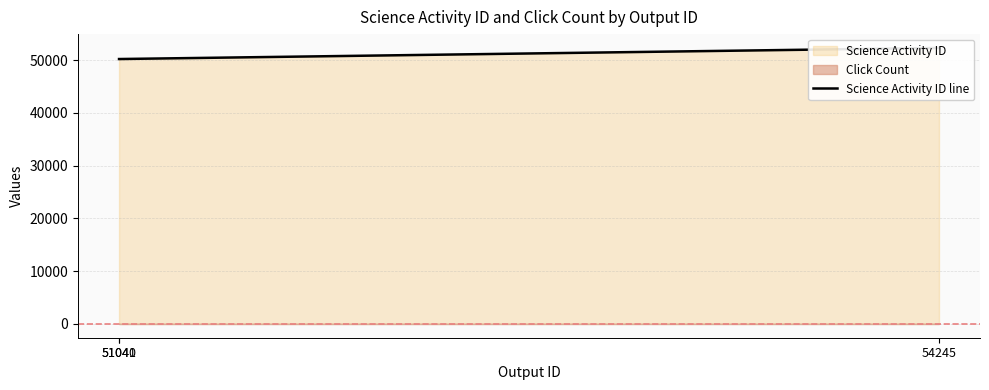

Which has a higher value, 51040 or 54245?

54245